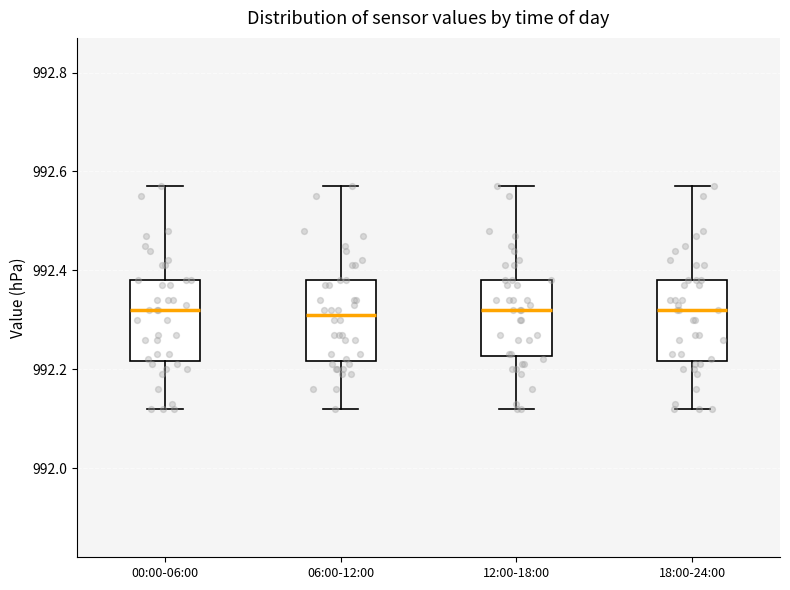

Reading left to right, read every box against the y-axis: the position of its median line, the range the box covers, and the ends of its whiskers. The values are not printed on the chart, so give them approximately, as read against the axis.

00:00-06:00: median 992.32, box 992.22 to 992.38, whiskers 992.12 to 992.58
06:00-12:00: median 992.32, box 992.22 to 992.38, whiskers 992.12 to 992.58
12:00-18:00: median 992.32, box 992.22 to 992.38, whiskers 992.12 to 992.58
18:00-24:00: median 992.32, box 992.22 to 992.38, whiskers 992.12 to 992.58